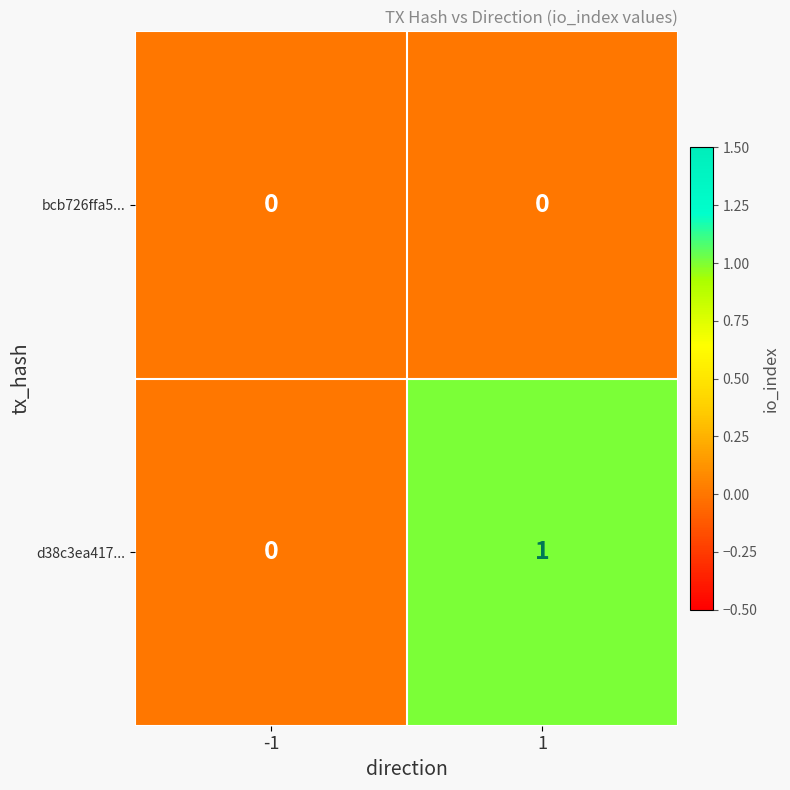

Reading left to right, what are all the values shown in this chart?

bcb726ffa5...: -1=0	1=0
d38c3ea417...: -1=0	1=1